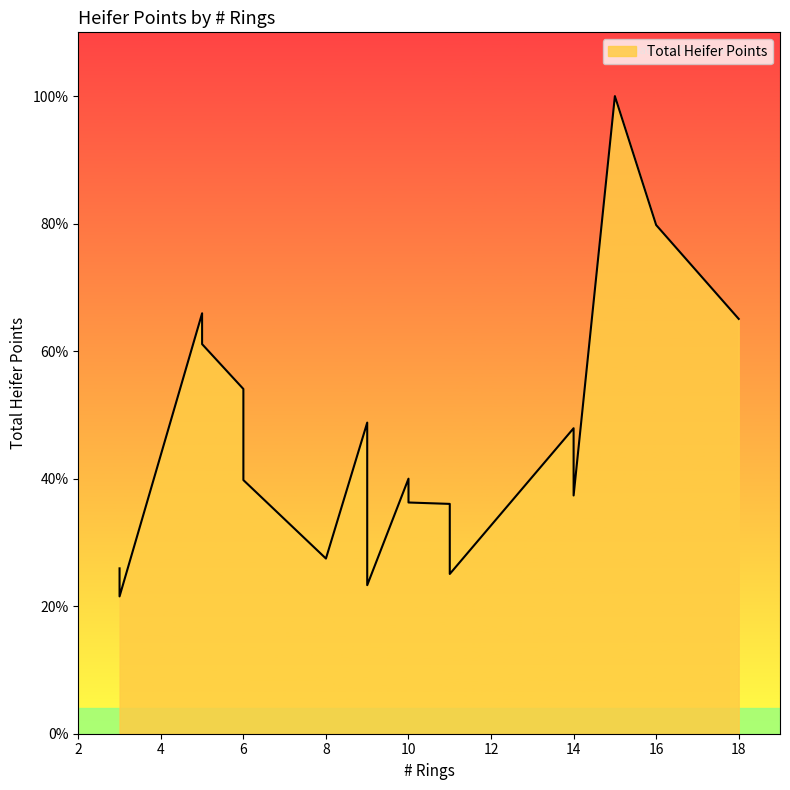

Between 8 and 11, which is larger?

11